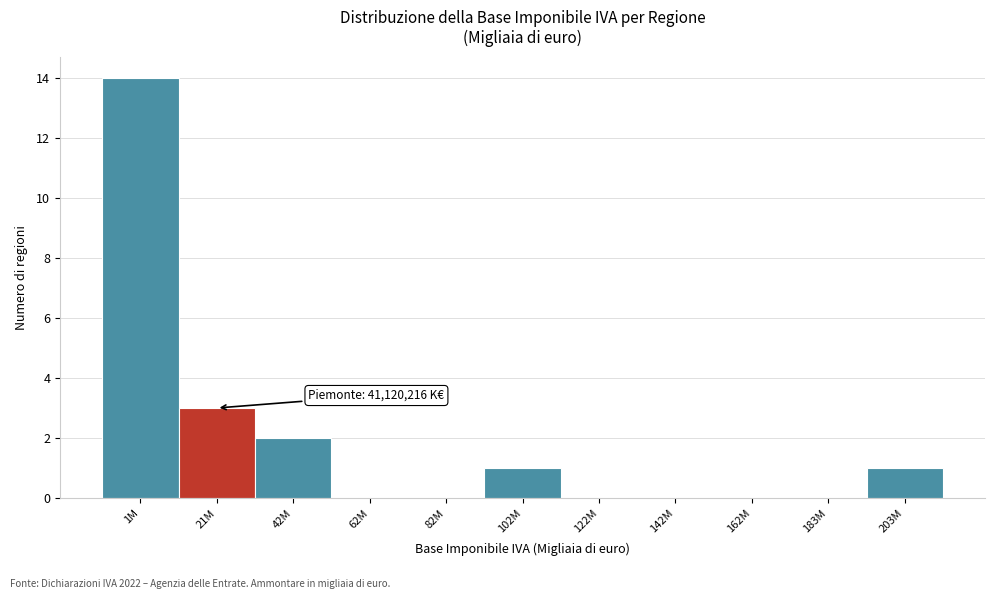

Reading left to right, list all the values displayed in this chart.

1M=14	21M=3	42M=2	62M=0	82M=0	102M=1	122M=0	142M=0	162M=0	183M=0	203M=1